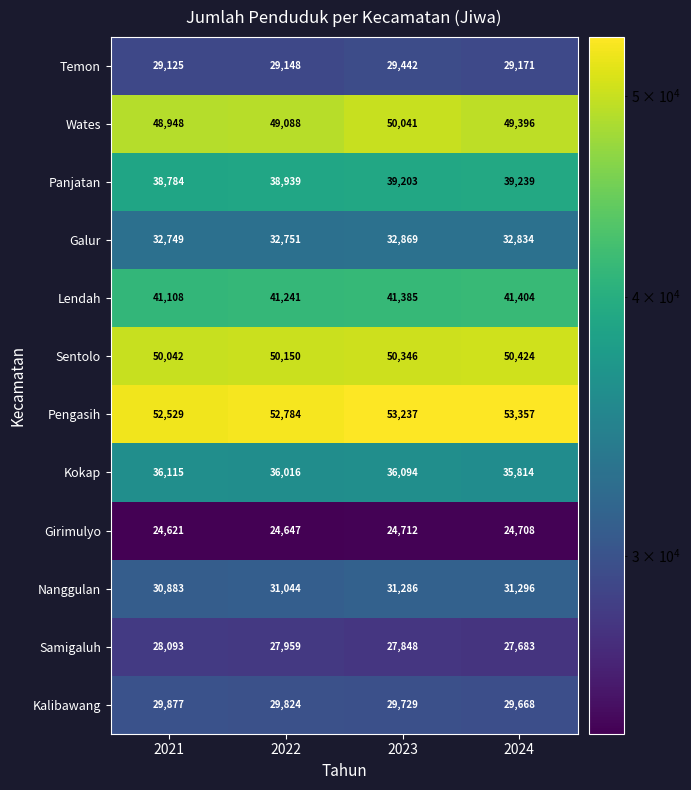

What is the average value of the Girimulyo series?

24672